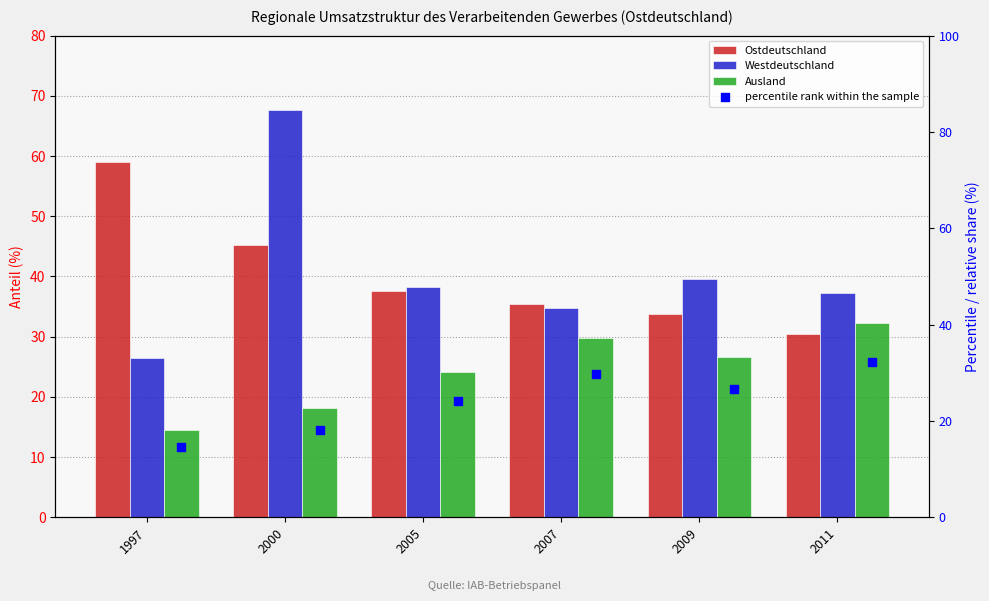

Which series has the widest spread of Y values?

Westdeutschland